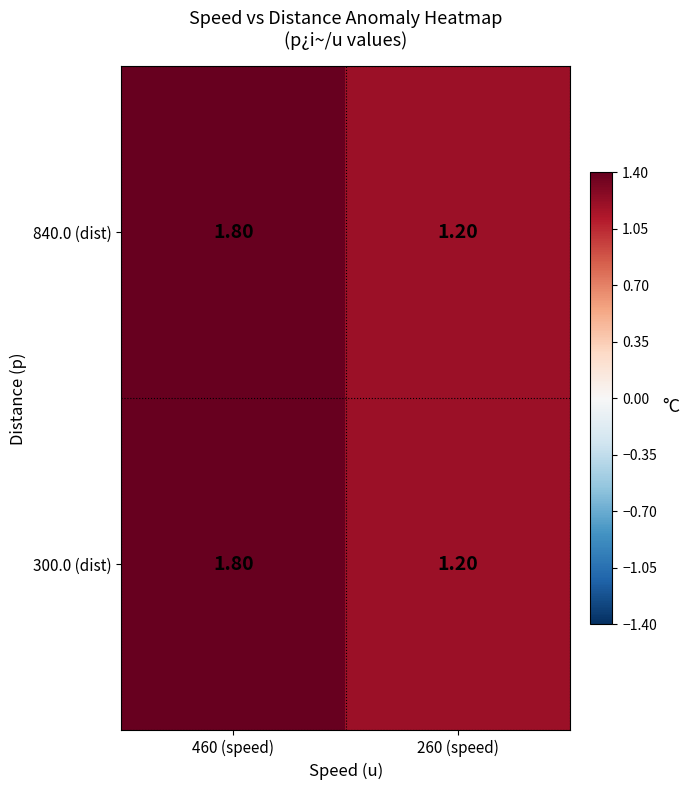

Rank the categories by 840.0 (dist) value from highest to lowest.

460 (speed), 260 (speed)